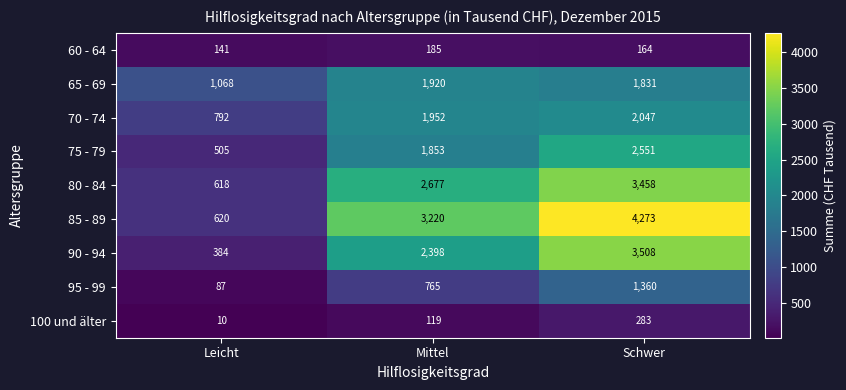

What is the difference between the maximum and minimum values in the 90 - 94 series?

3124